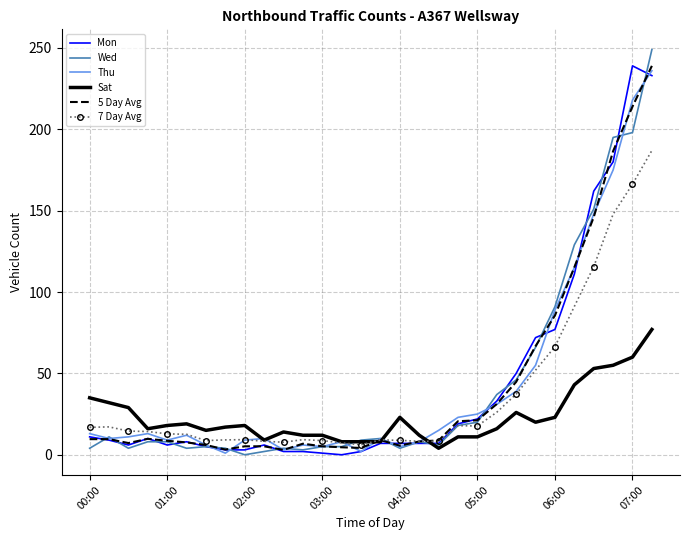

What is the greatest value displayed?

249.0